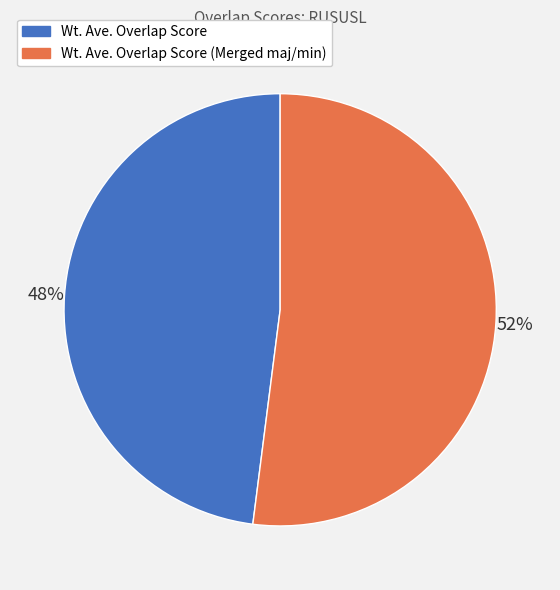

Which category has the biggest portion of the pie?

Wt. Ave. Overlap Score (Merged maj/min)